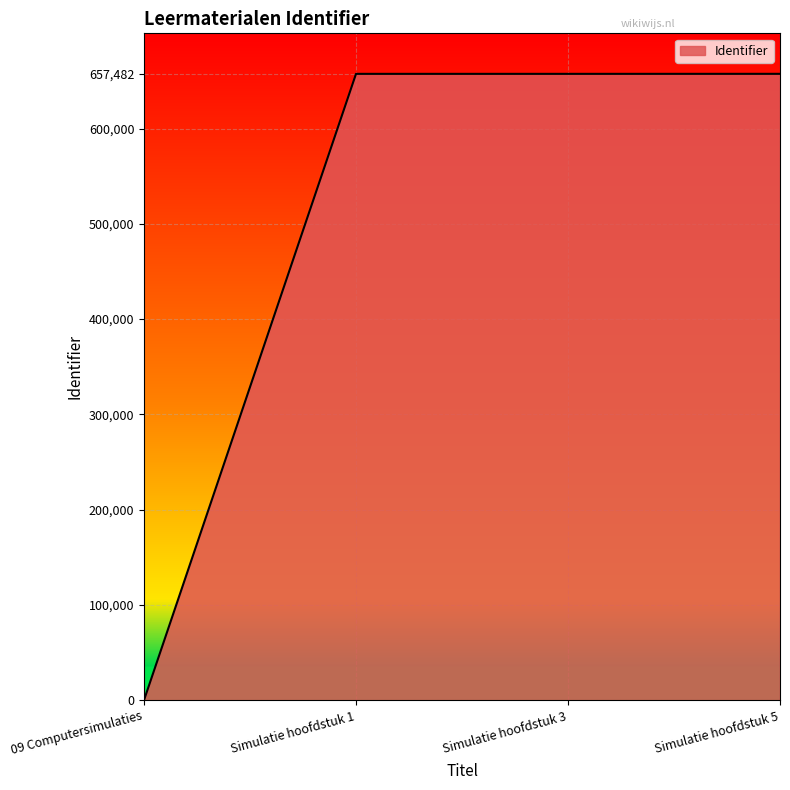

Approximately how many times larger is the value at Simulatie hoofdstuk 1 compared to Simulatie hoofdstuk 5?

1.0